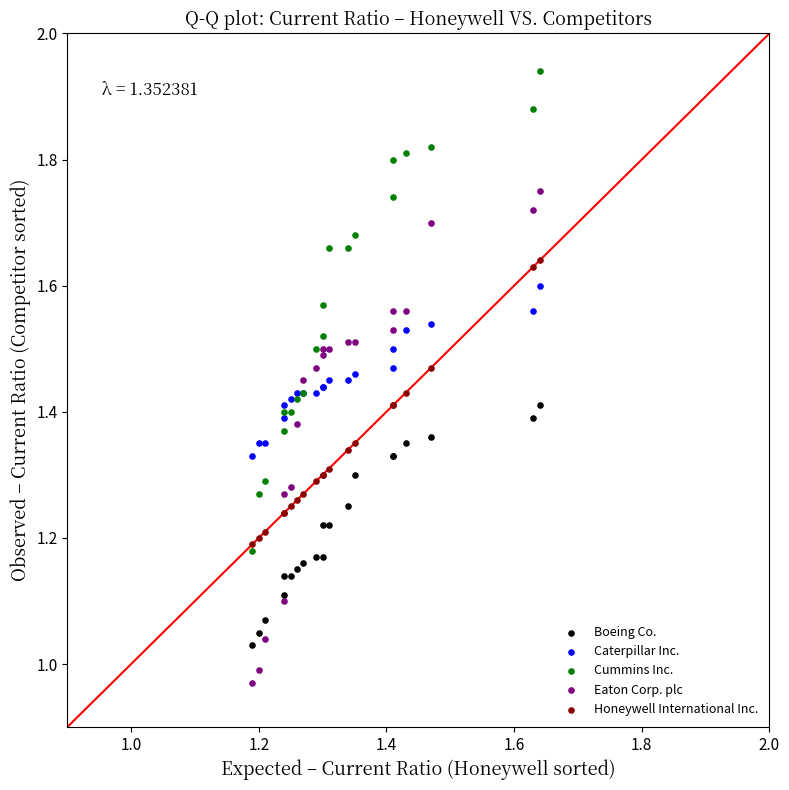

What are all the series names shown in the legend?

Boeing Co., Caterpillar Inc., Cummins Inc., Eaton Corp. plc, Honeywell International Inc.